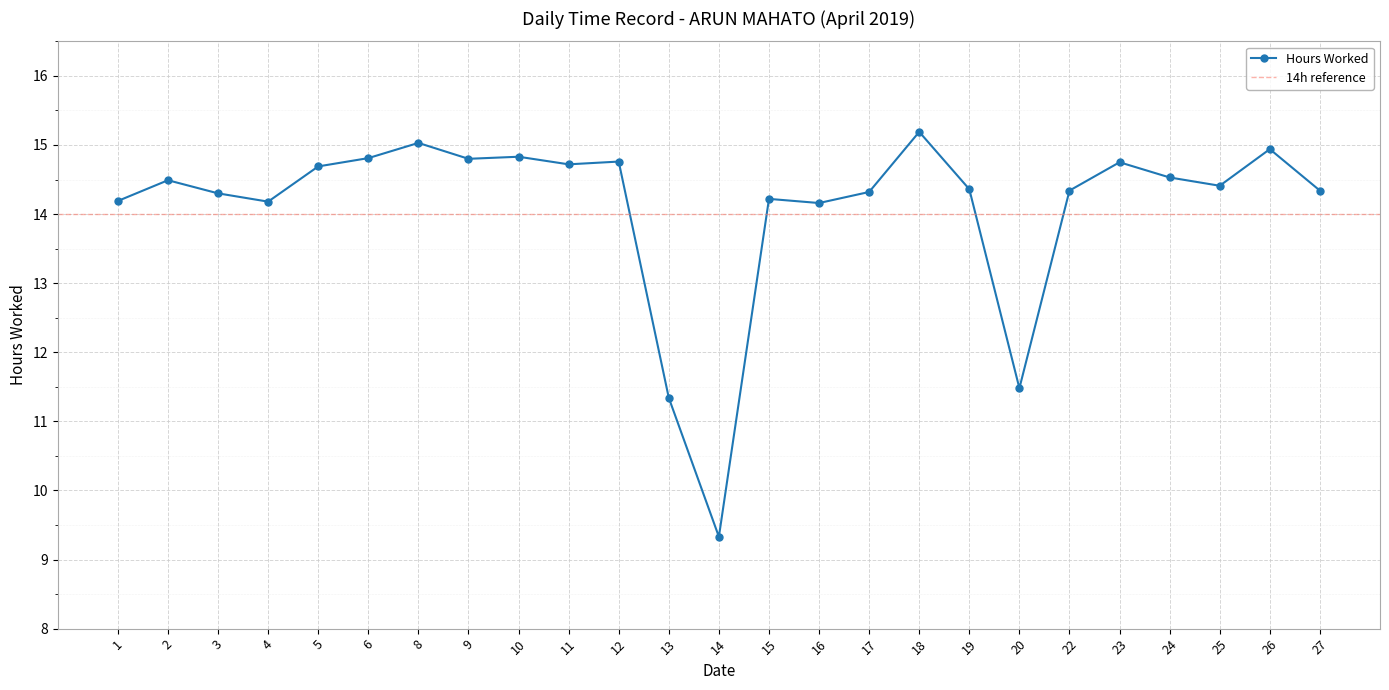

What is the sum of the values at 5 and 13?

26.0